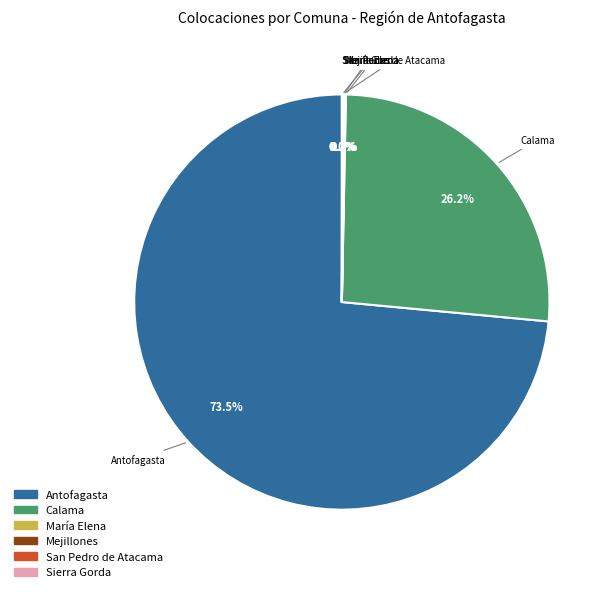

Which category has the biggest portion of the pie?

Antofagasta